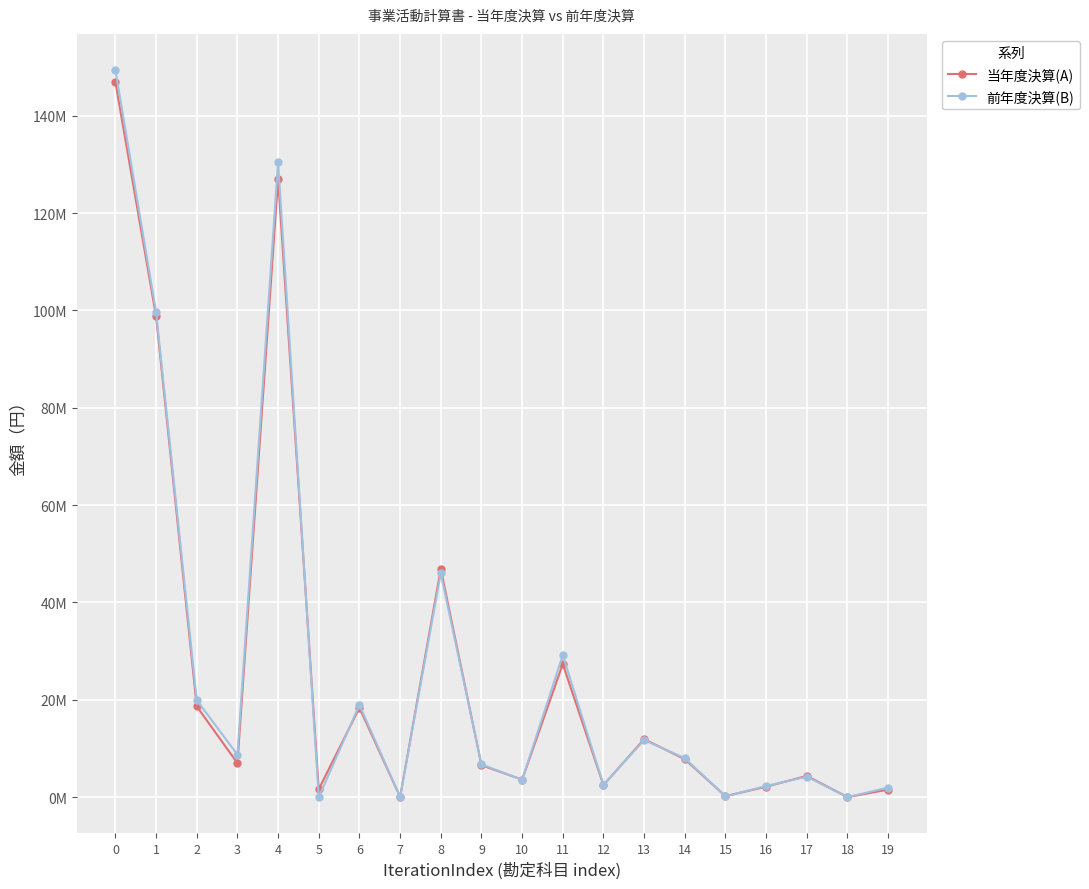

The value of 当年度決算(A) at 17 is 6251911. True or false?

False